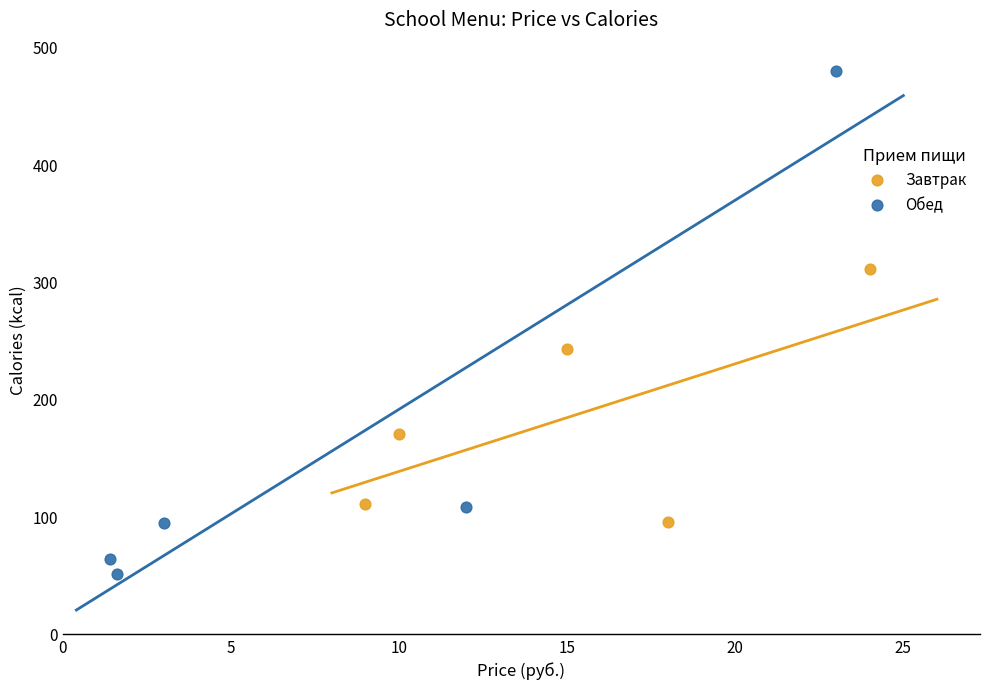

Which series reaches the maximum Y coordinate?

Обед